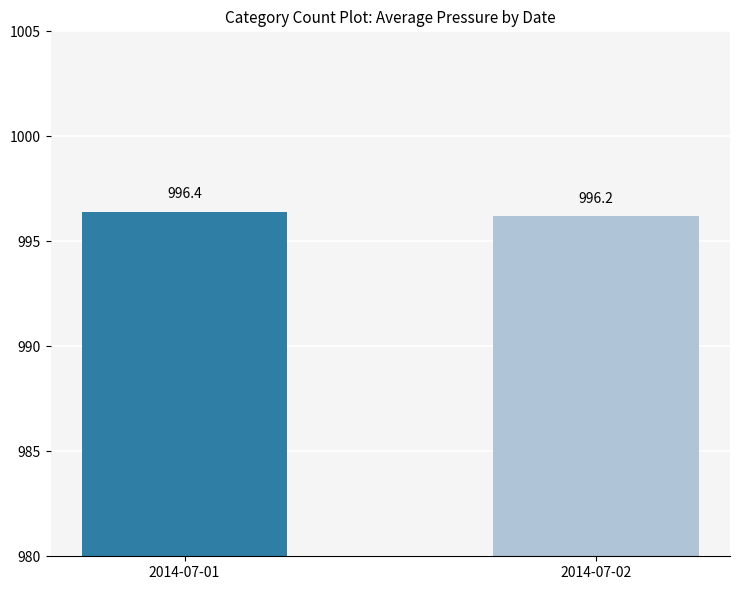

What is the minimum value shown in the chart?

996.2